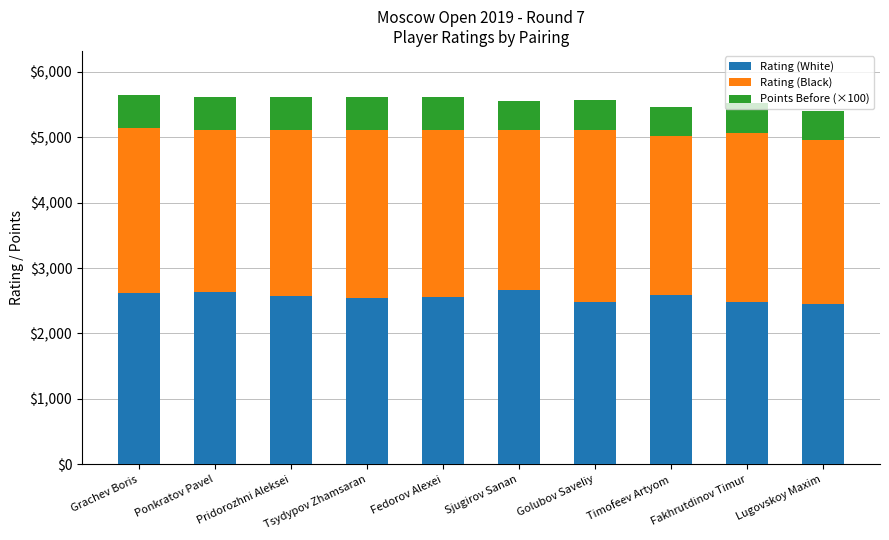

What is the minimum value for Rating (White)?

2445